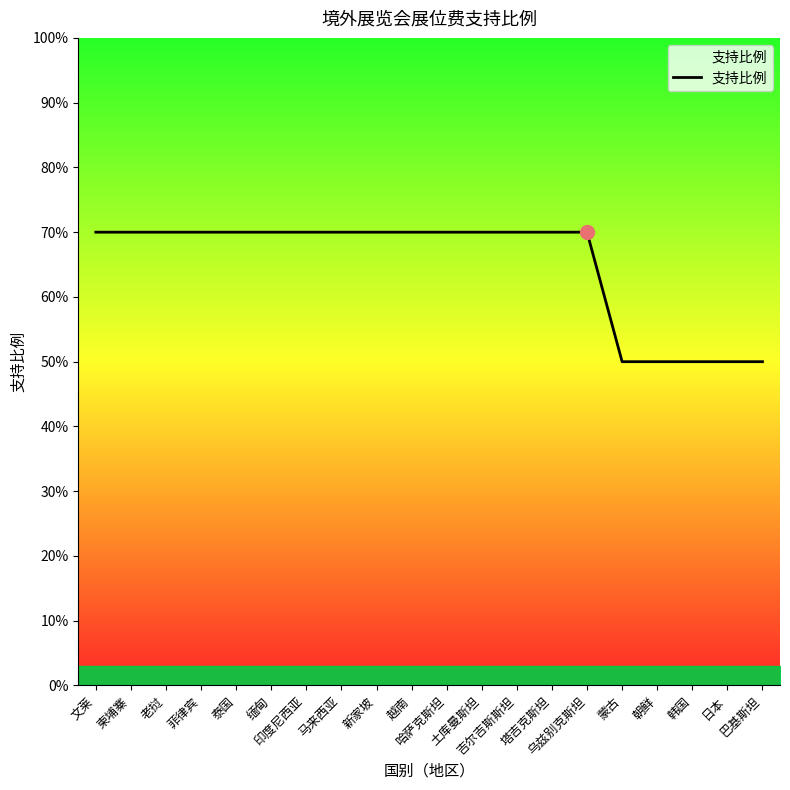

Is this an area chart (filled region under the line)?

Yes